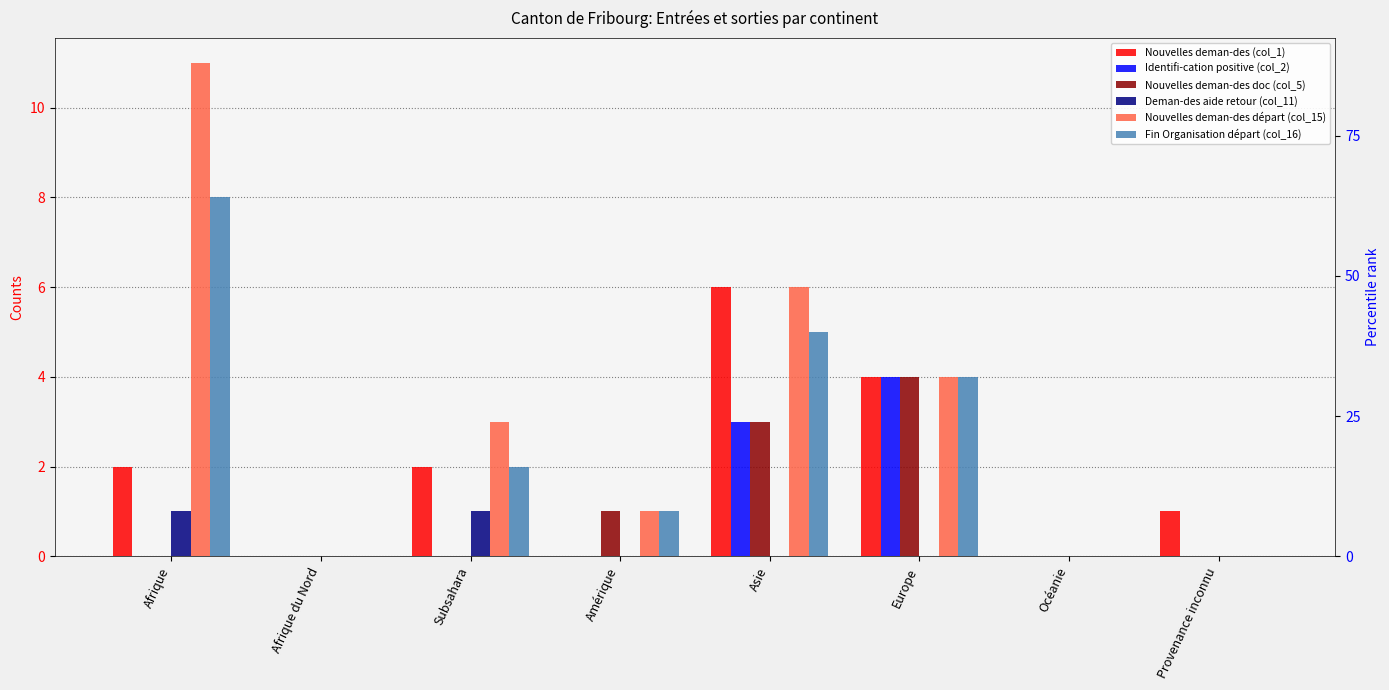

What is the difference between the Nouvelles deman-des (col_1) values at Asie and Océanie?

6